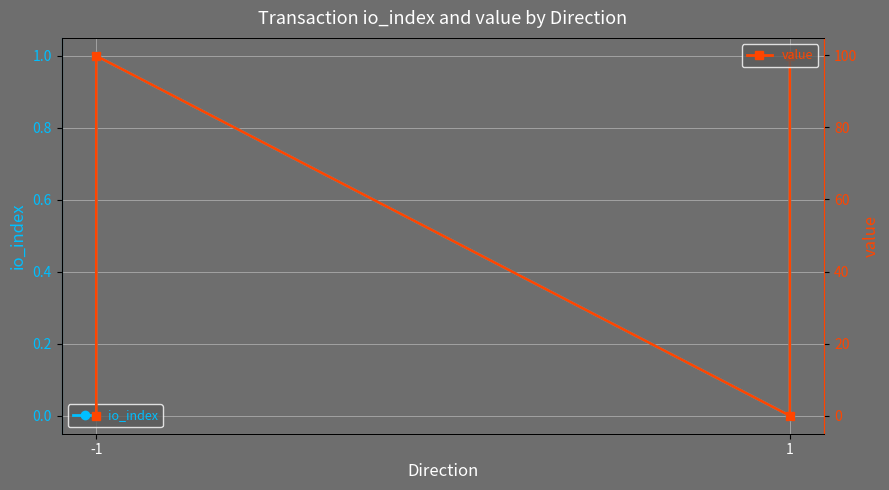

True or false: io_index has a value of -0.6 at 1.

False